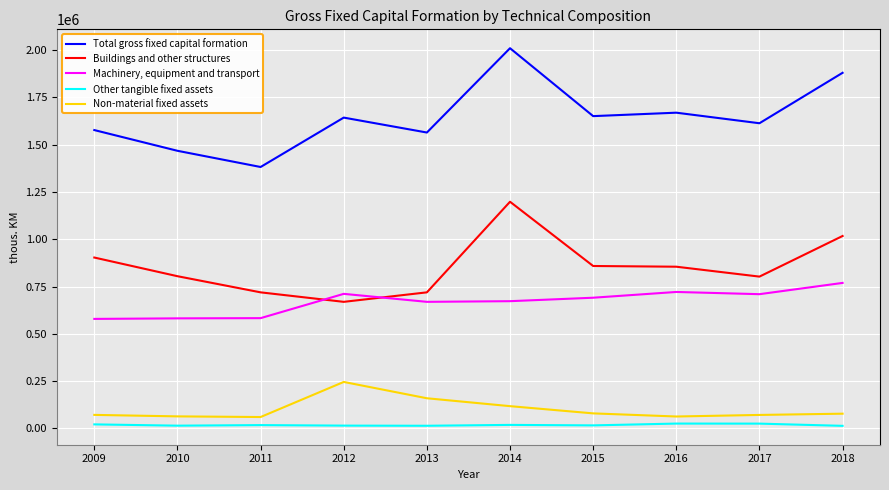

What is the spread (max minus min) of values at 2012?

1627947